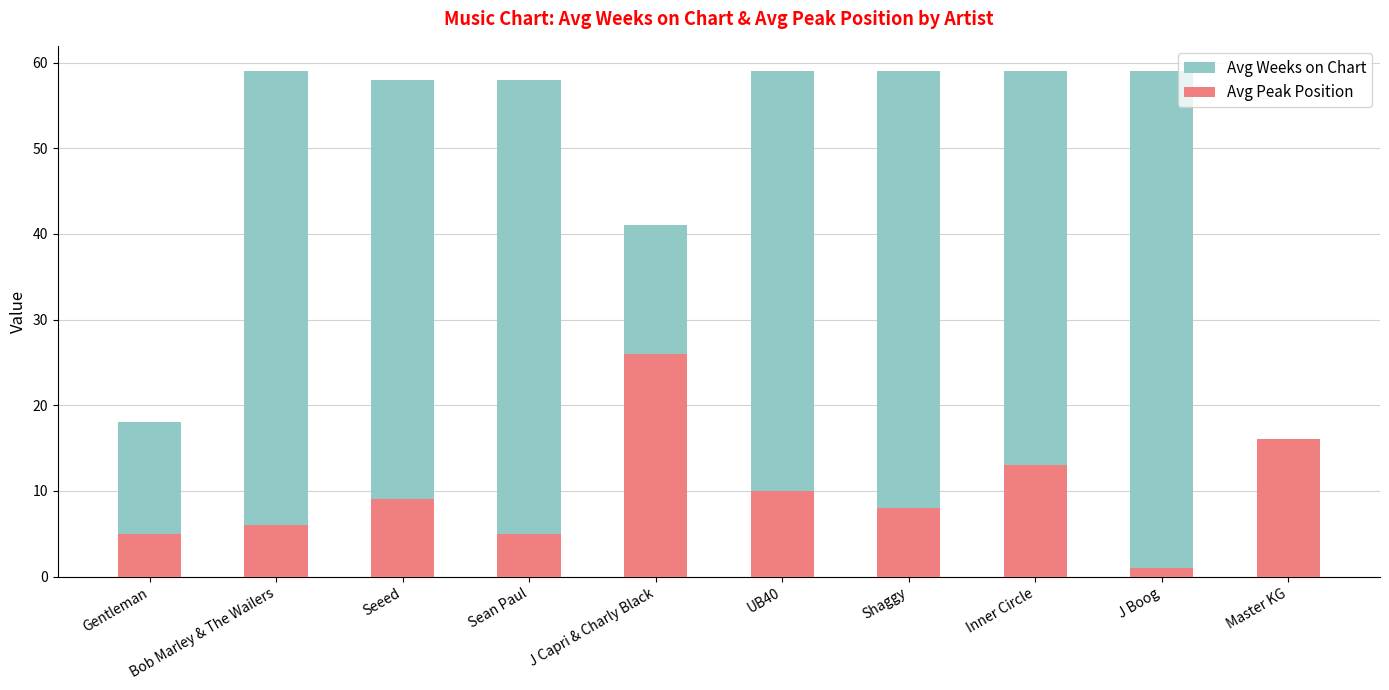

Rank the categories by Avg Weeks on Chart value from highest to lowest.

Bob Marley & The Wailers, UB40, Shaggy, Inner Circle, J Boog, Seeed, Sean Paul, J Capri & Charly Black, Gentleman, Master KG